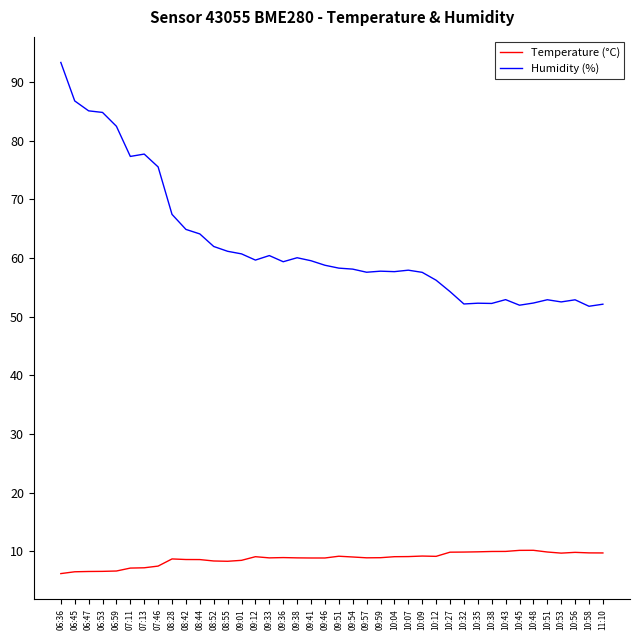

What is the total value across all series at 06:47?

91.6